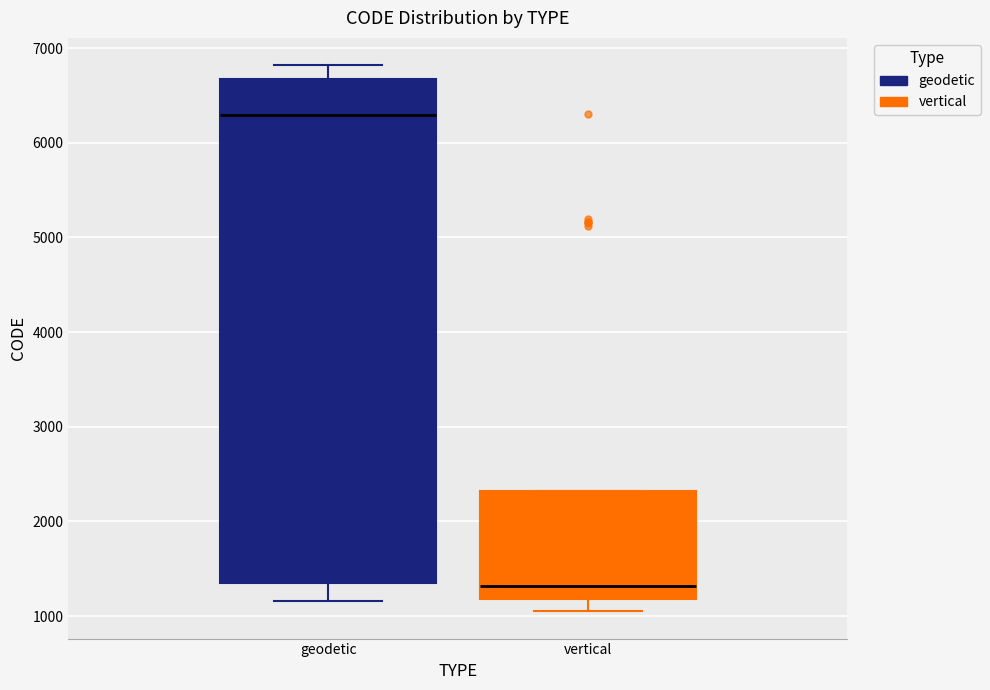

Reading left to right, transcribe this box plot: for each box, give where its median line is, the range the box spans, and where its two whiskers end, as read against the y-axis. The values are not printed on the chart, so give them approximately, as read against the axis.

geodetic: median 6300, box 1300 to 6700, whiskers 1200 to 6800
vertical: median 1300, box 1200 to 2300, whiskers 1100 to 2300